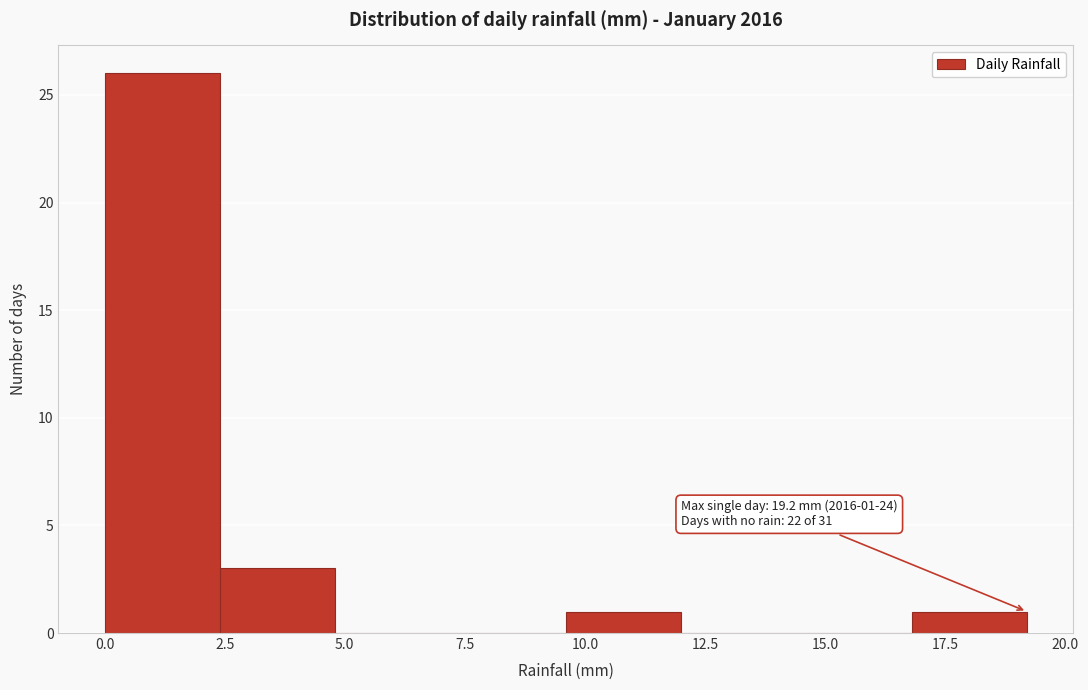

Over which range of the x-axis is the bar tallest?

0.0 to 2.4